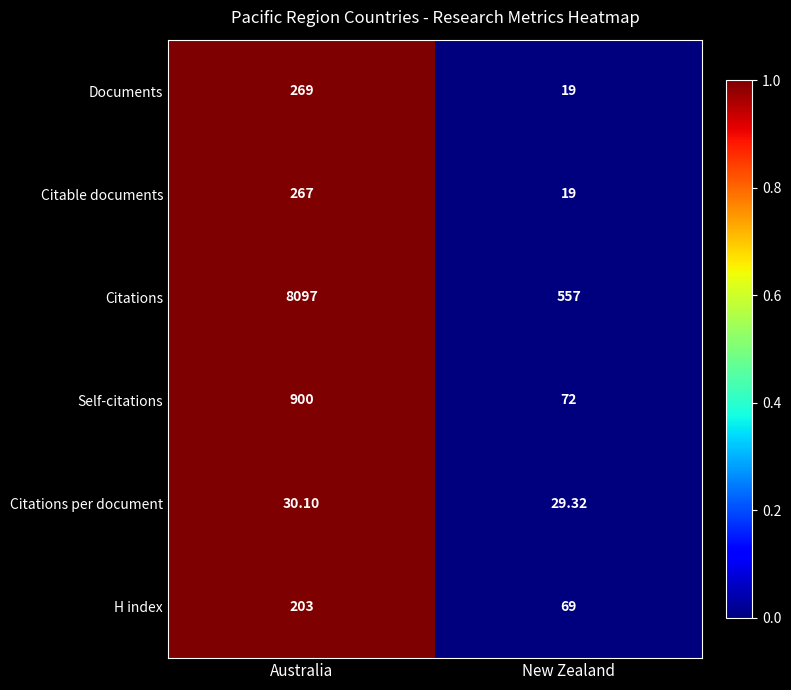

Which category has the highest value in the Documents series?

Australia